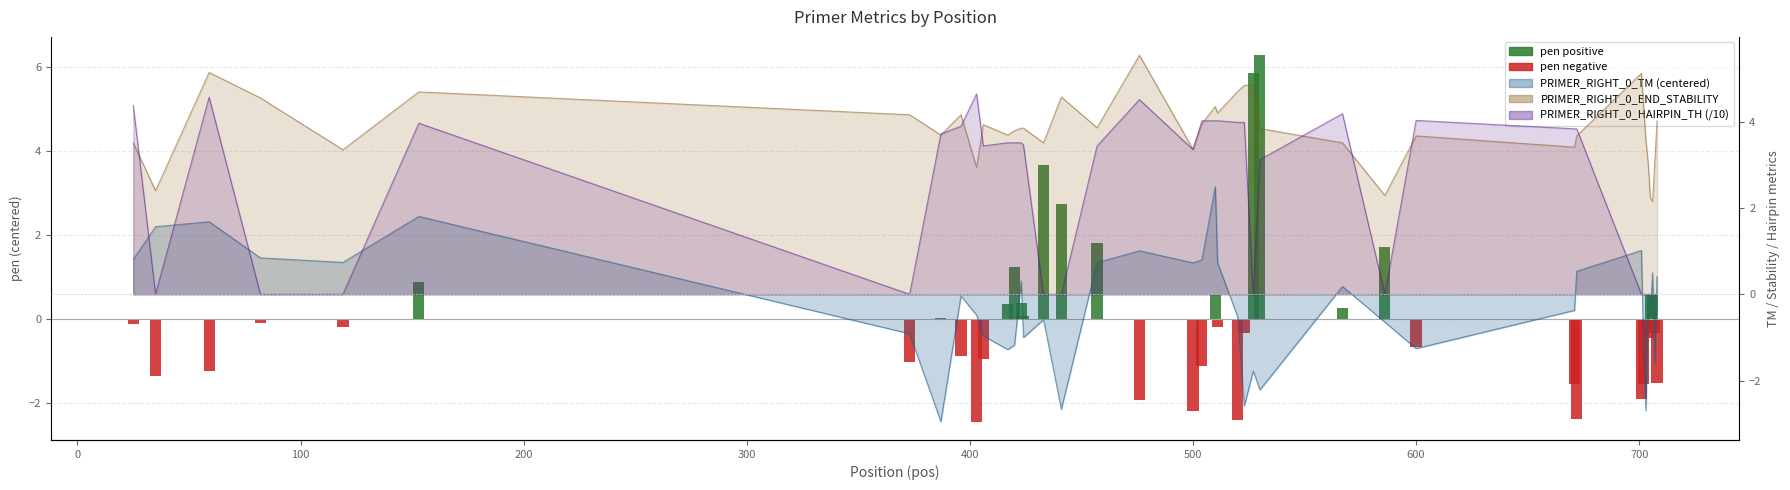

Does the chart contain any negative values?

Yes